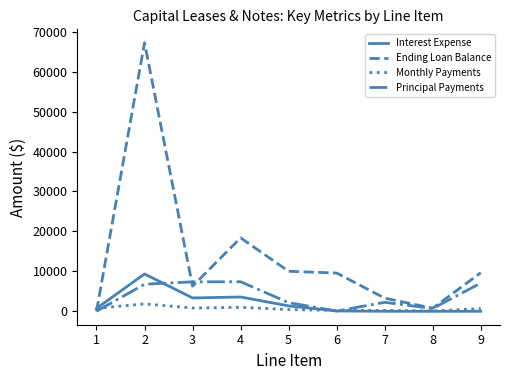

Which series has the largest total across all categories?

Ending Loan Balance